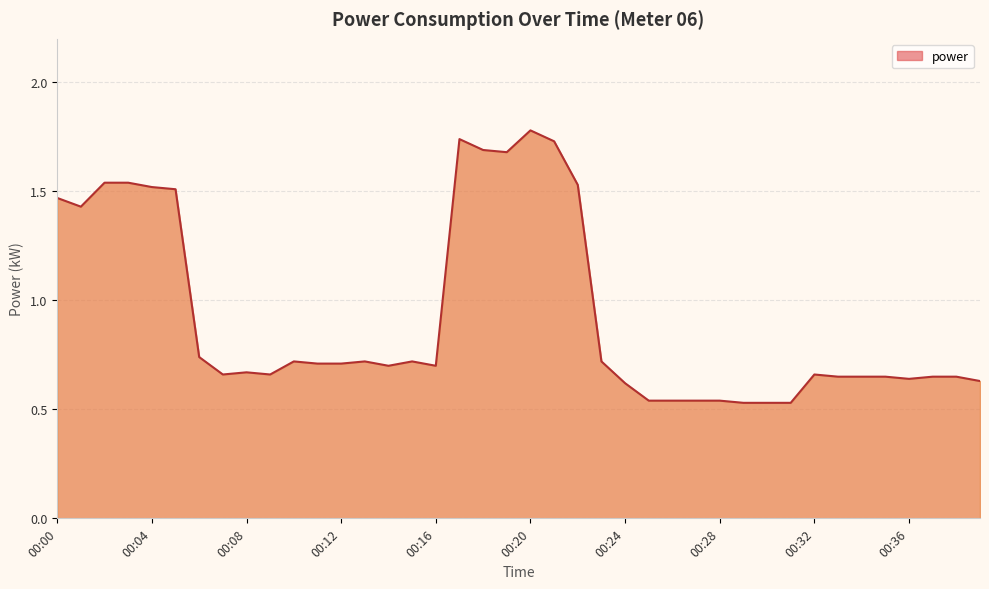

What is the greatest value displayed?

1.8